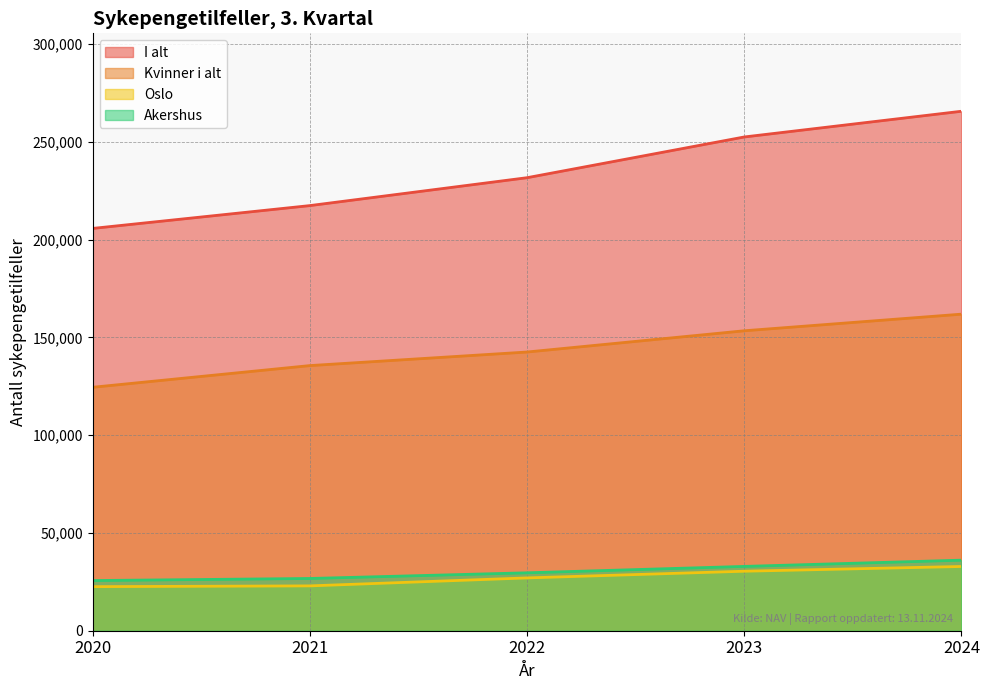

Between 2021 and 2024, which series saw the biggest shift?

I alt